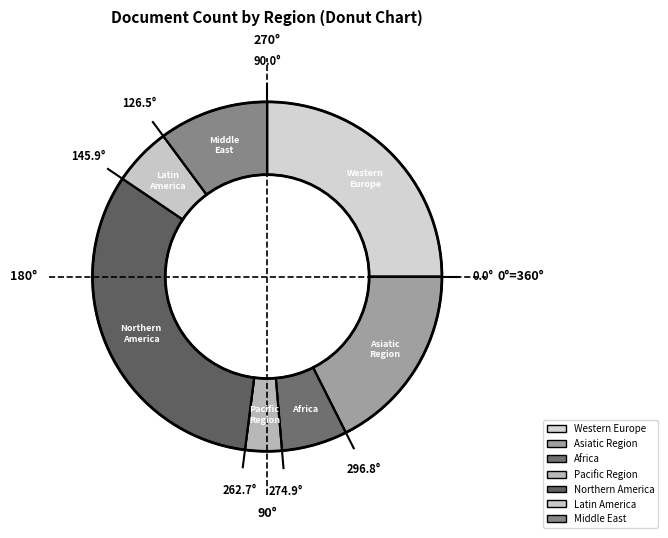

Is there a majority slice in this chart?

No